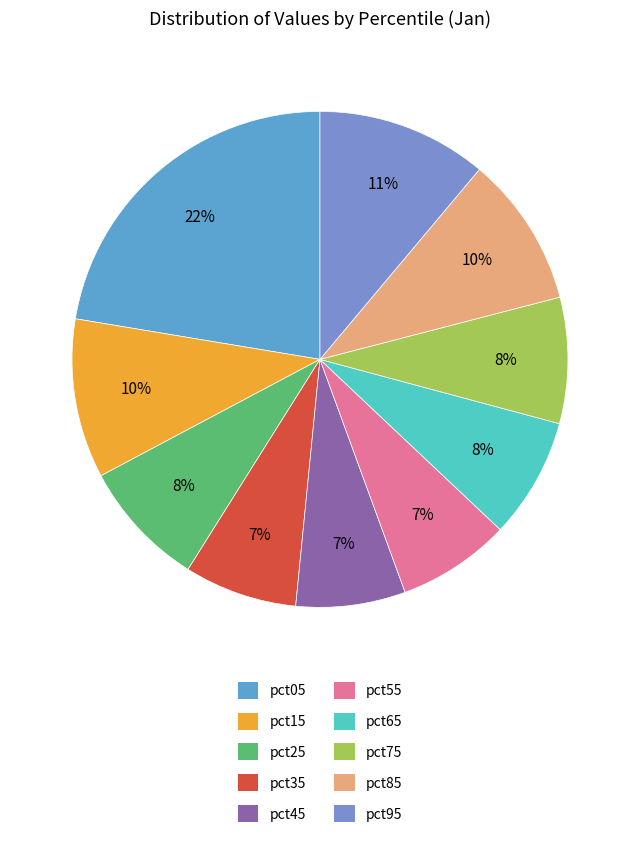

What percentage is NOT represented by pct85?

90.2%